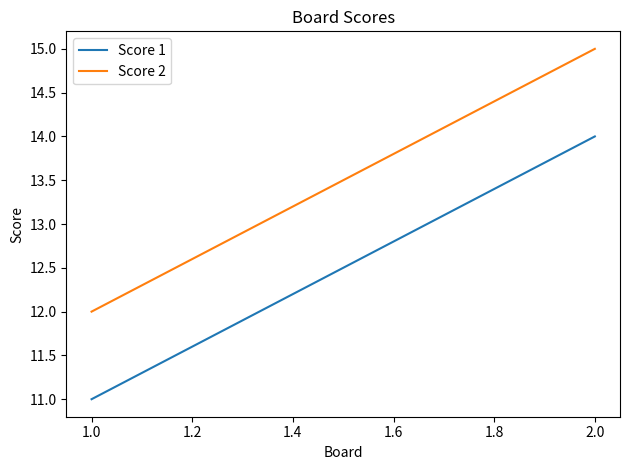

What is the average value of the Score 1 series?

12